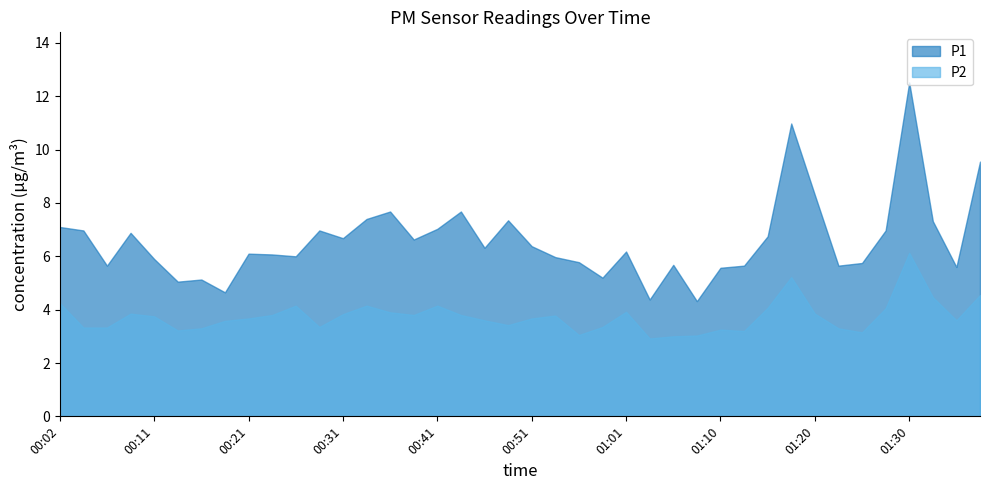

List the series in order of their overall mean, highest first.

P1, P2